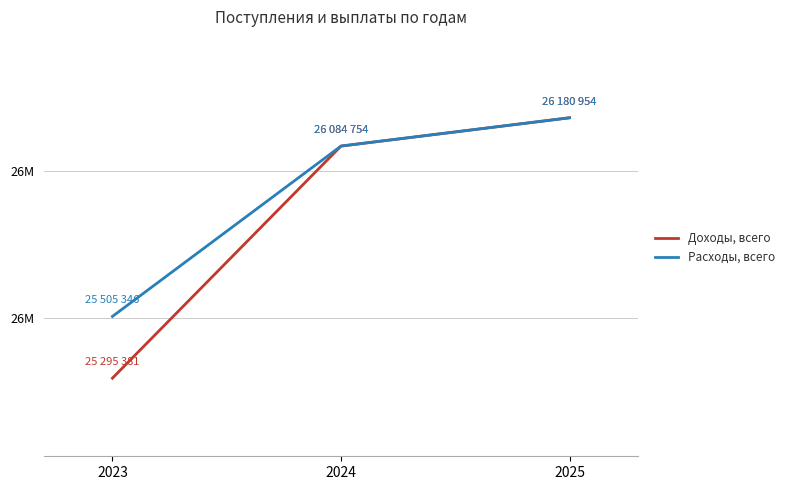

What is the approximate value of Расходы, всего at 2025?

26180954.4